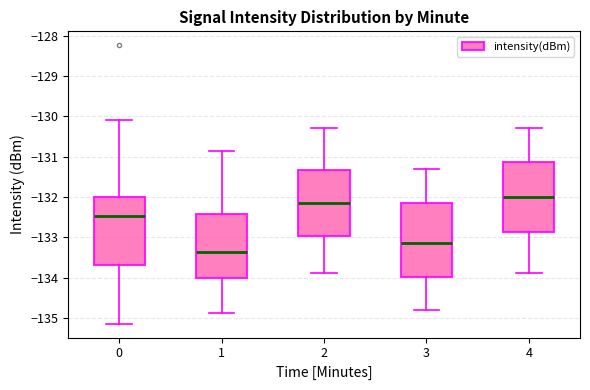

Which box's median line is the lowest?

1